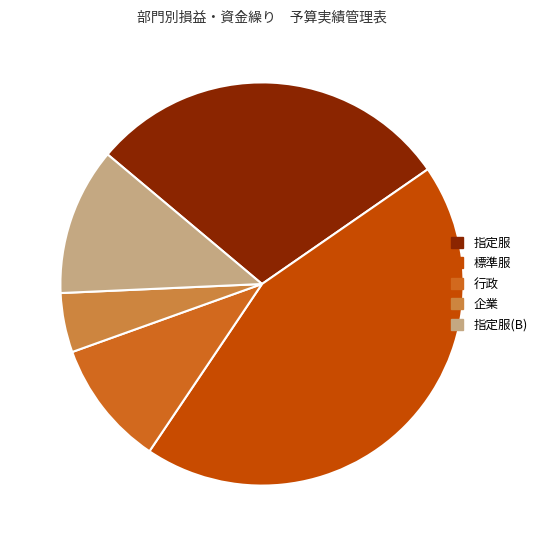

Which slice is the largest?

標準服